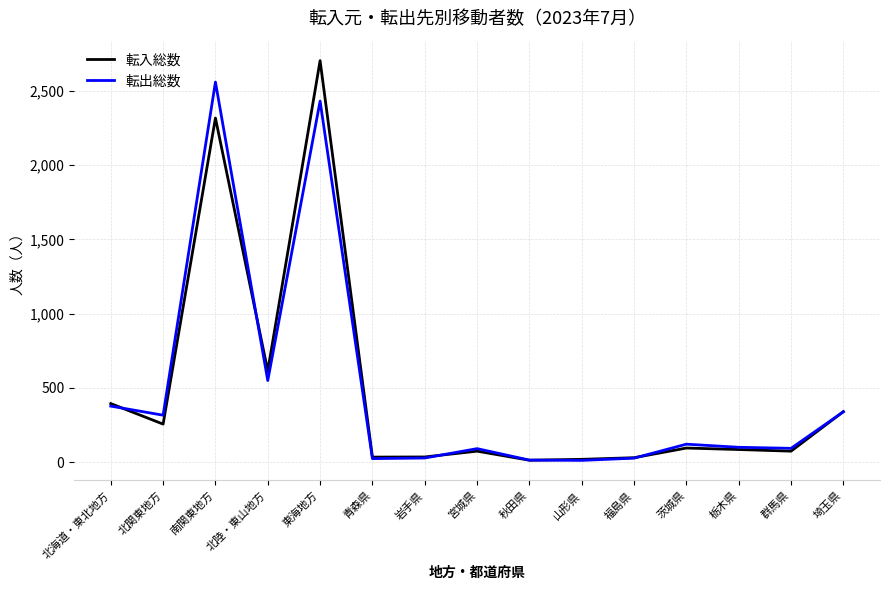

Is it true that 転出総数 equals 2558 at 南関東地方?

True